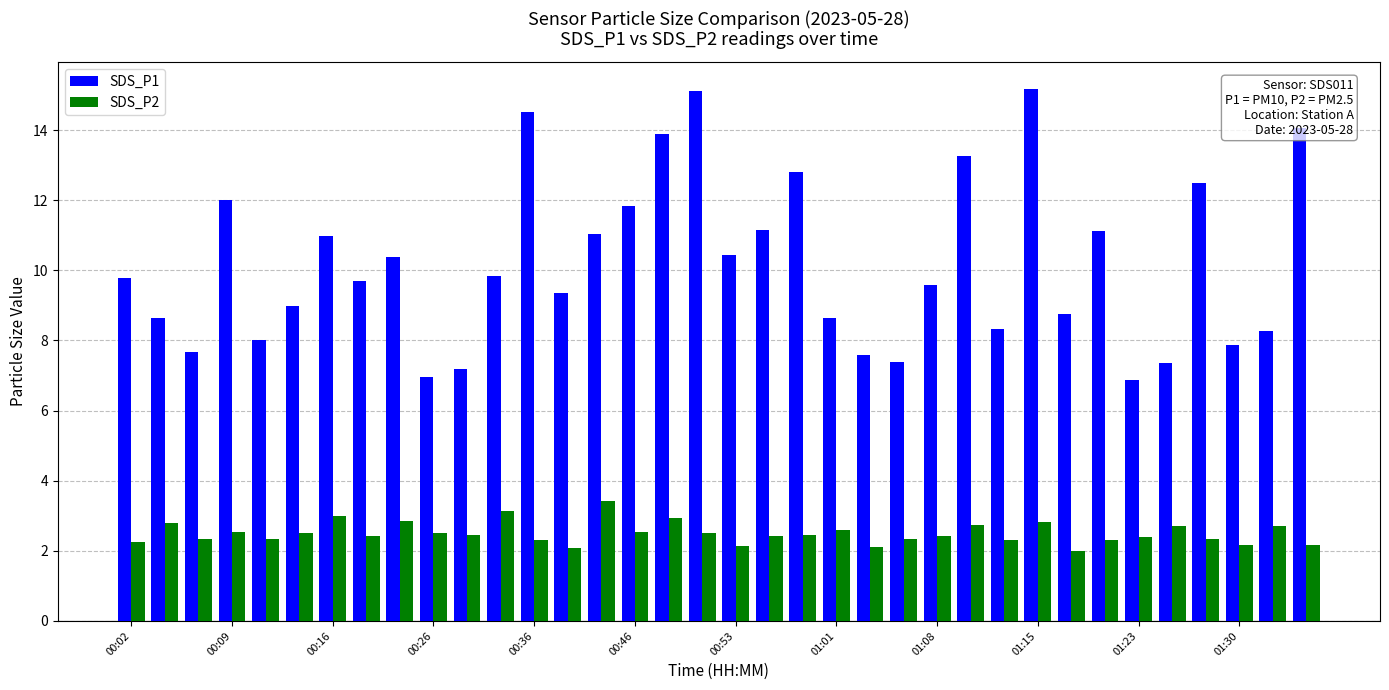

Does the chart contain stacked bars?

No